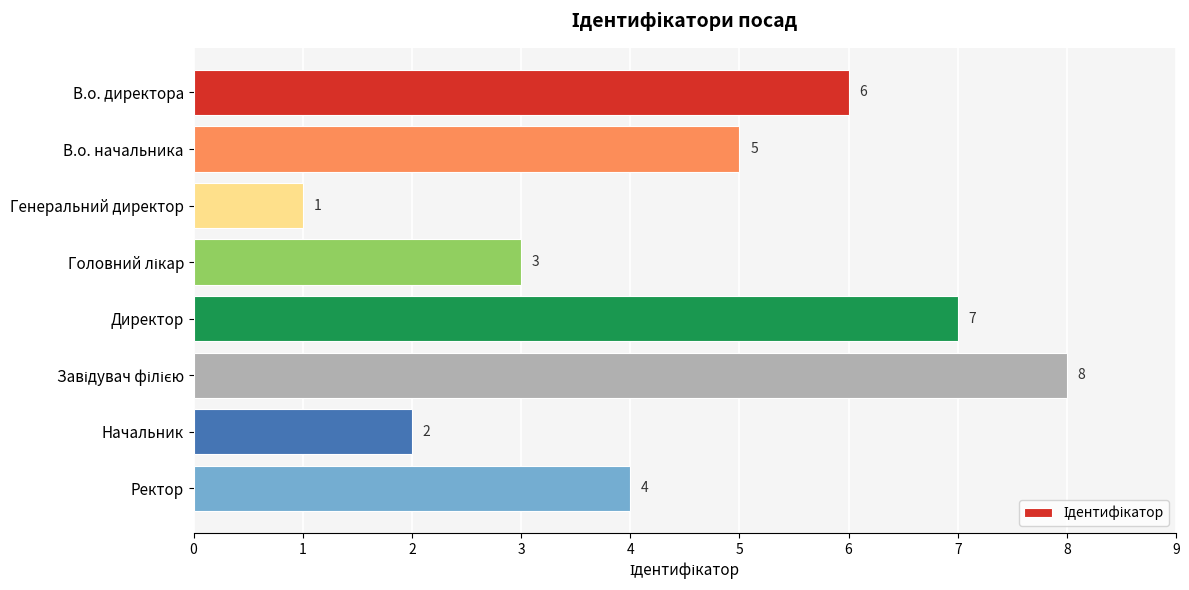

What is the sum of all values?

36